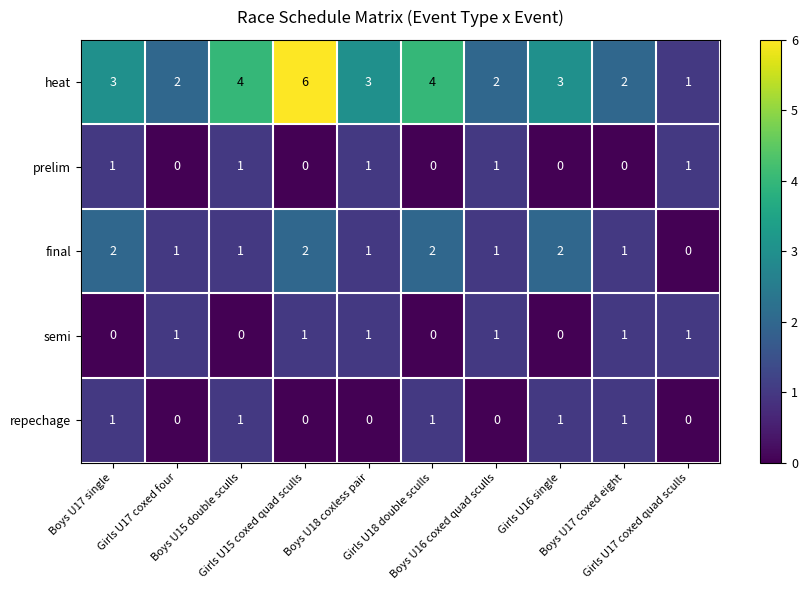

What is the sum of all final values?

13